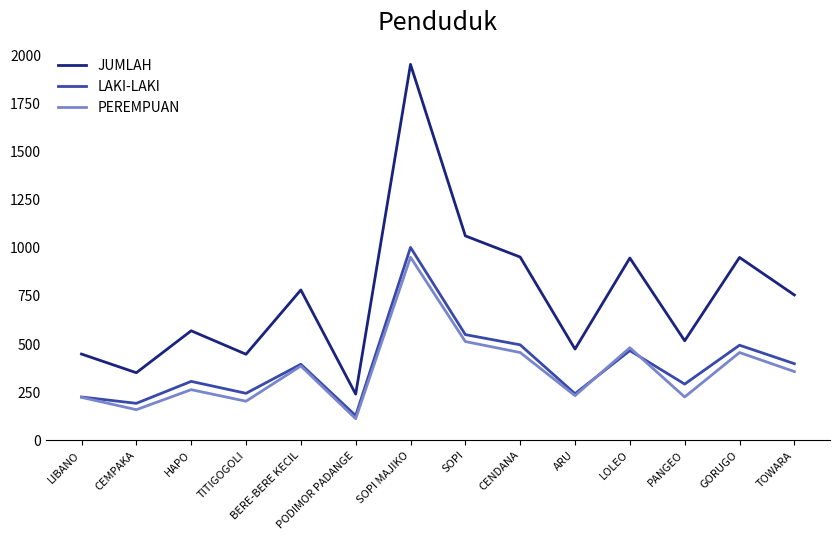

At which category does JUMLAH reach its first local peak?

HAPO